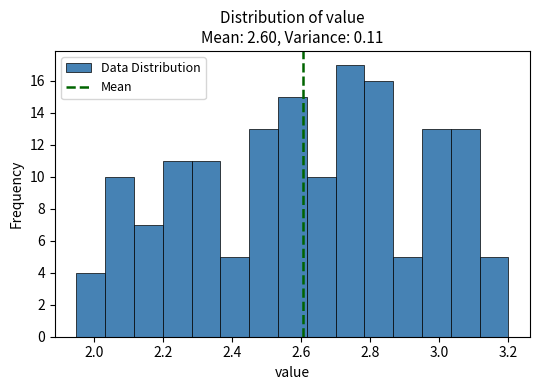

What is the height of the bar covering 2.04 to 2.12 on the x-axis? Neither the bar edges nor the heights are printed on the chart, so give them approximately, as read against the axes.

10